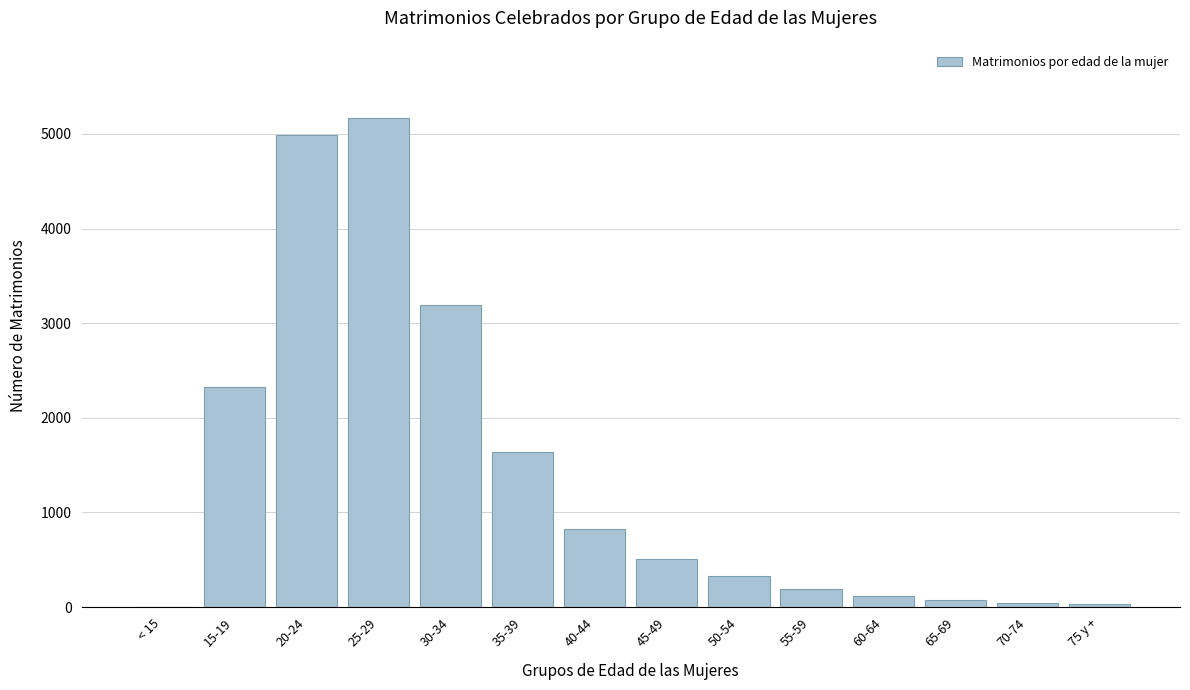

The value at 45-49 is 712. True or false?

False